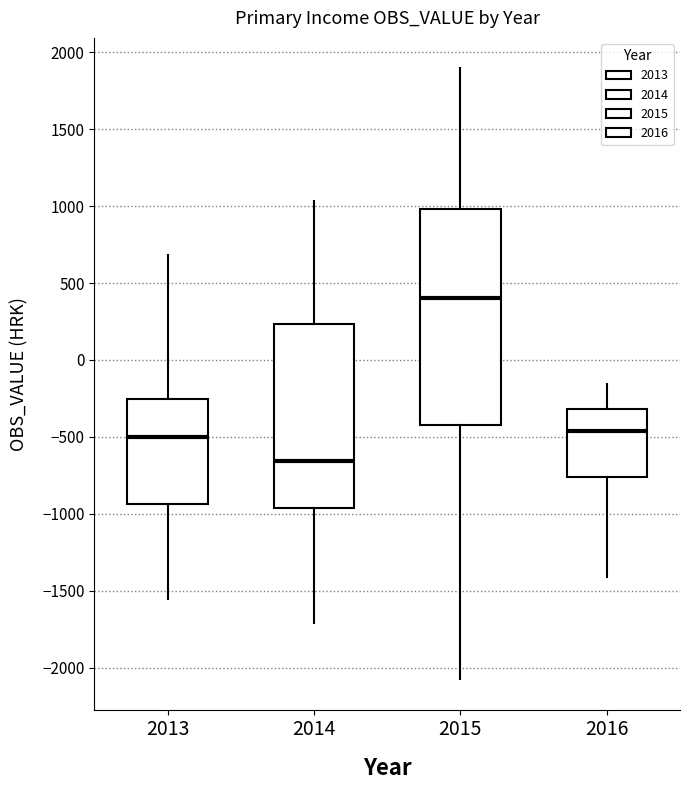

Which box's median line is the lowest?

2014